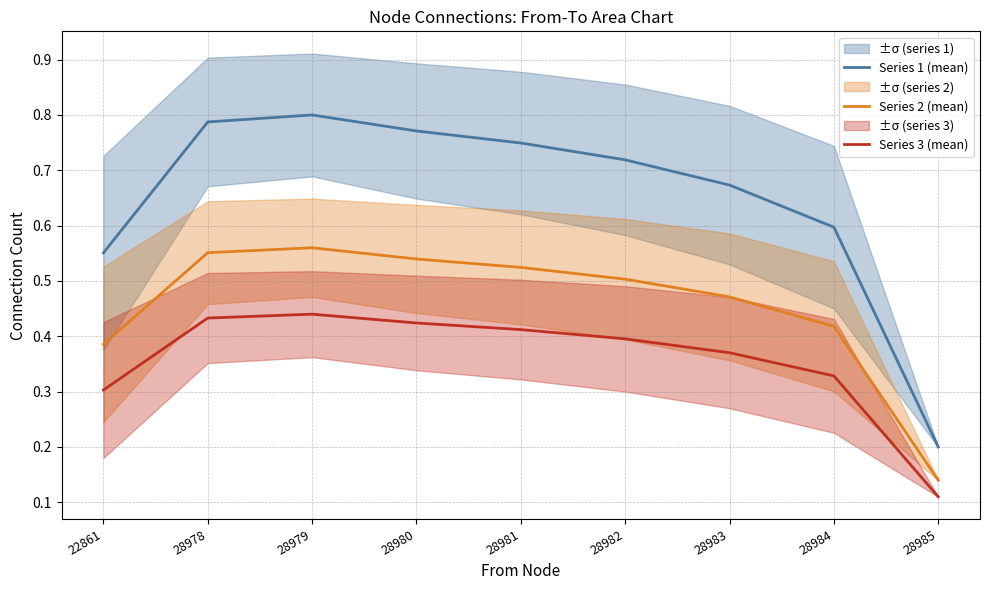

Is this an area chart (filled region under the line)?

No